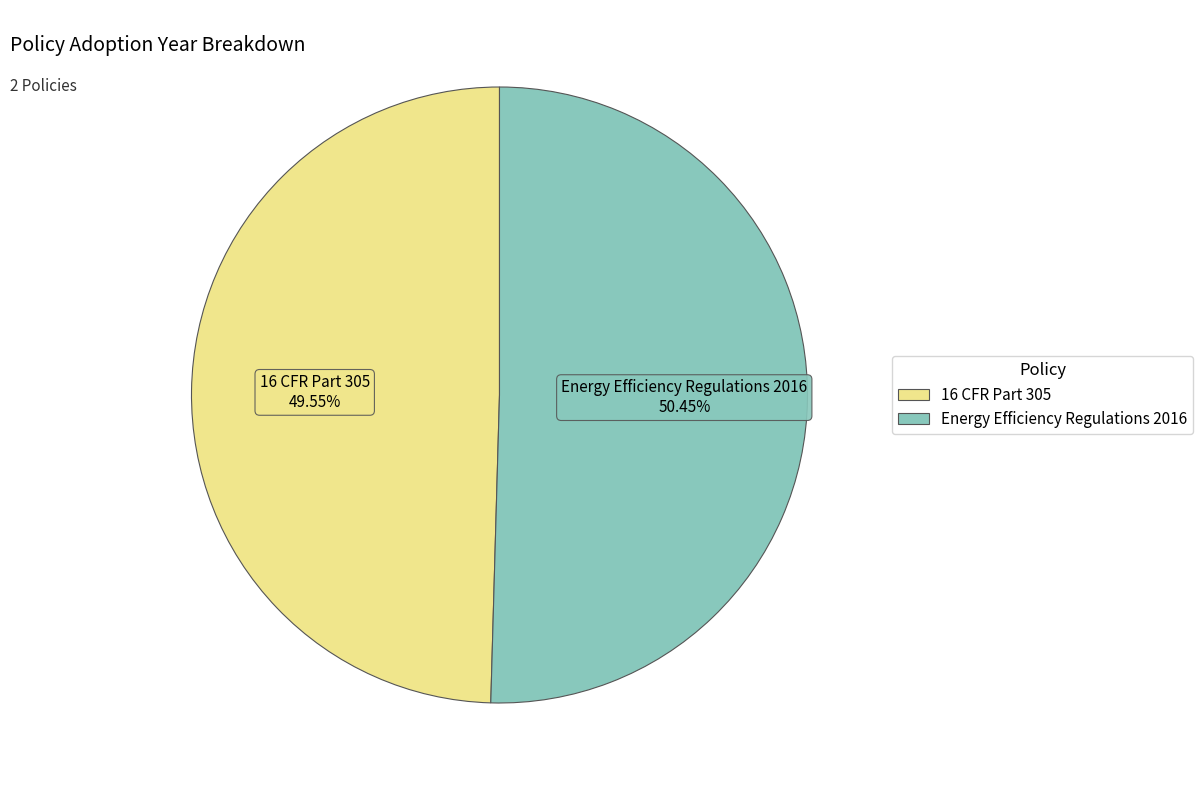

To the nearest percent, what is the difference between the largest and smallest slice percentages?

1%